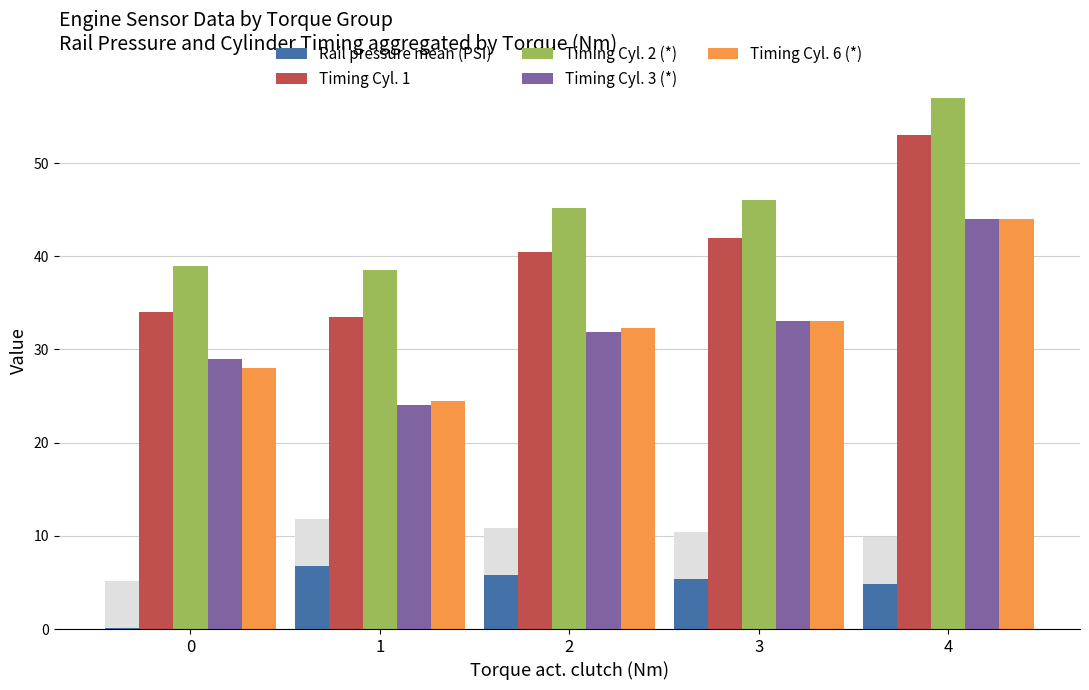

Is the value of Timing Cyl. 1 at 1 greater than the value of Timing Cyl. 3 (*) at 4?

No